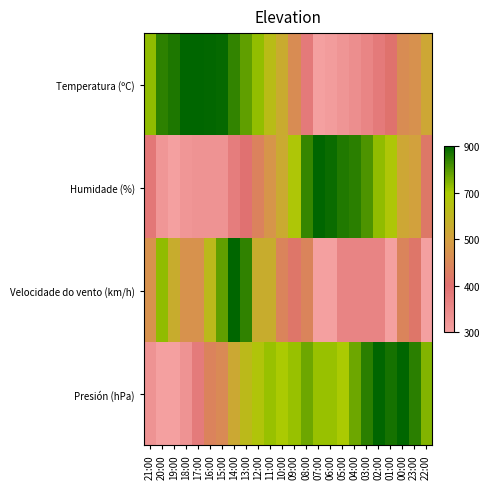

At which category is the sum across all series the highest?

13:00